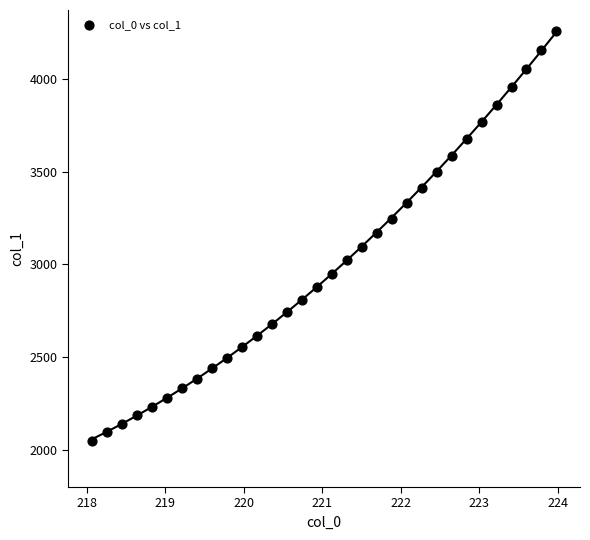

What is the range of Y values (max minus min)?

2212.0